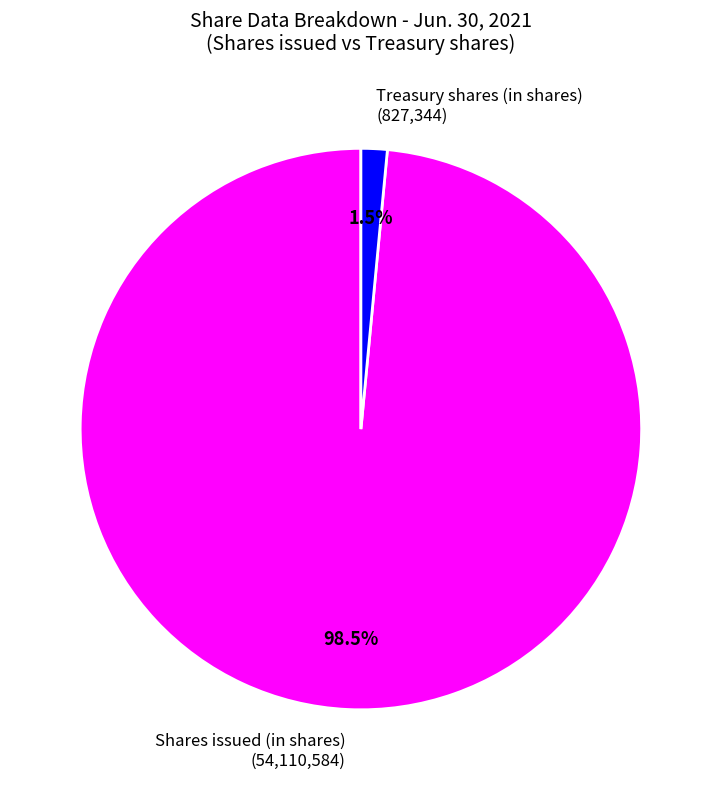

What portion of the pie excludes Treasury shares (in shares)?

98.5%